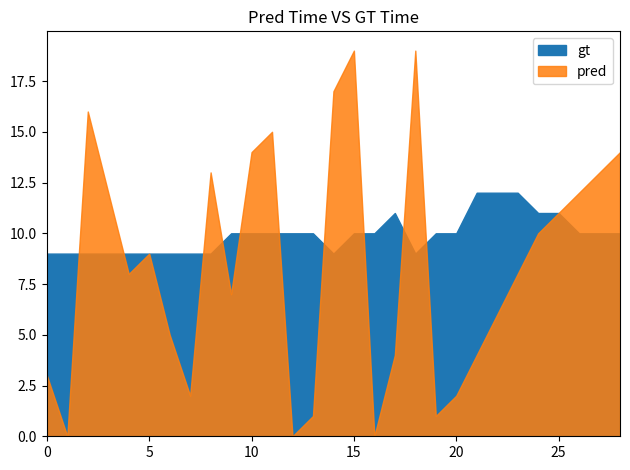

What is the total value across all series at 21?

16